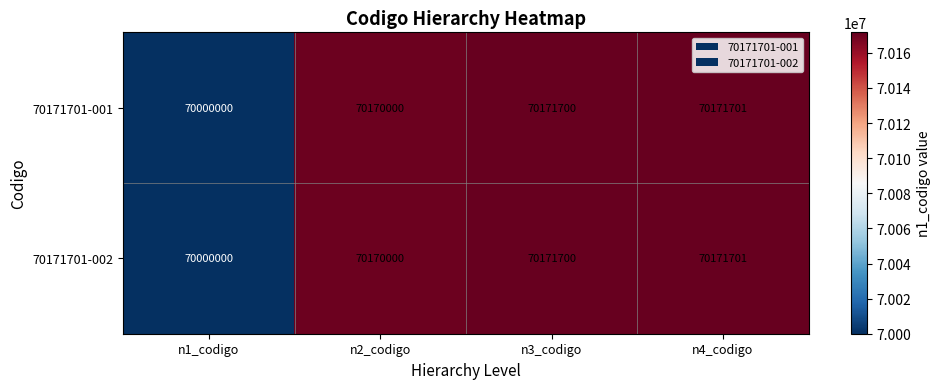

List the labels in order of 70171701-002 value, largest first.

n4_codigo, n3_codigo, n2_codigo, n1_codigo